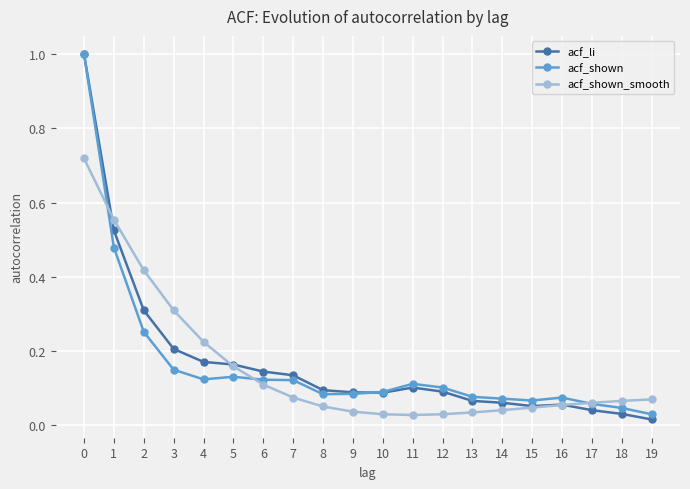

What is the sum of all acf_shown values?

3.3